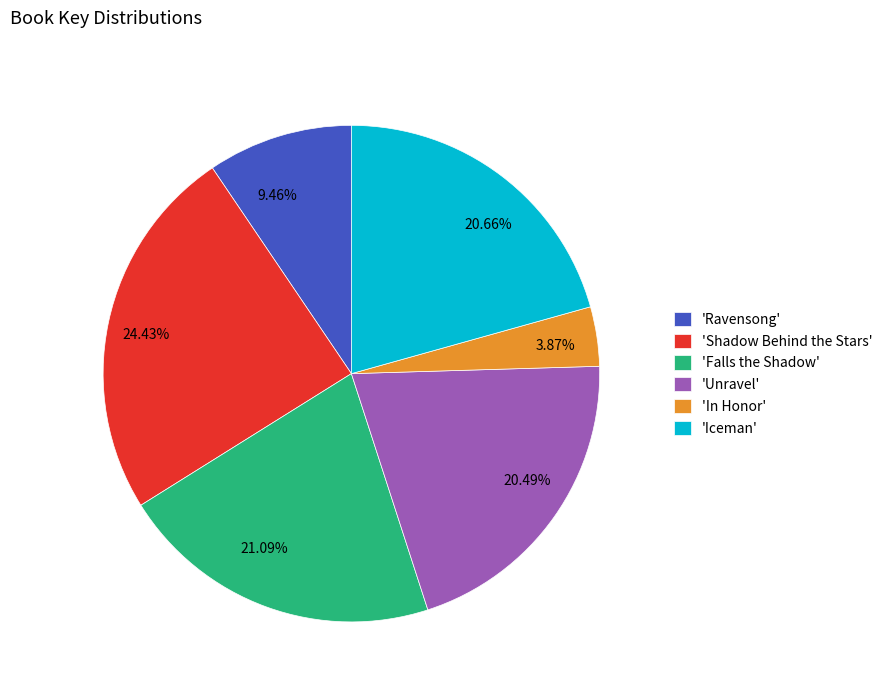

Do 3.87% and 20.49% together represent more than half of the pie?

No